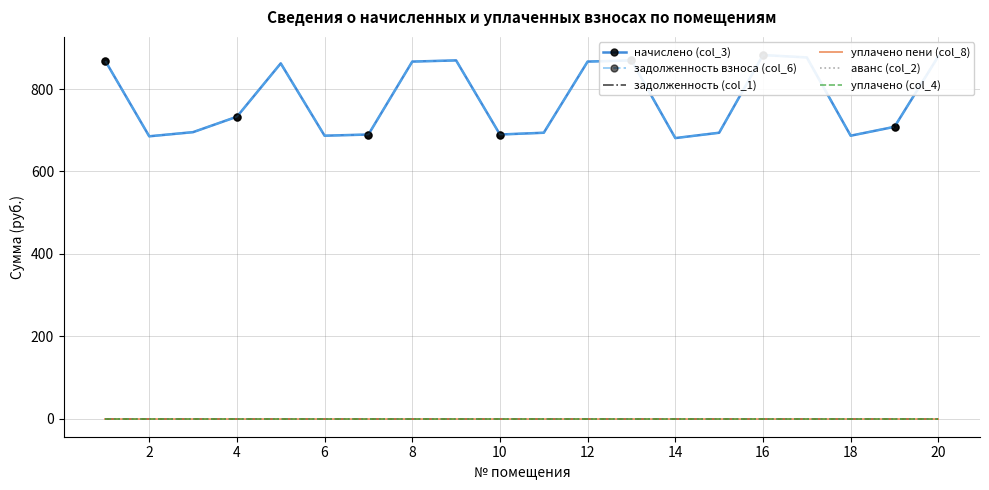

List the series in order of their peak value, lowest first.

задолженность (col_1), уплачено пени (col_8), аванс (col_2), уплачено (col_4), начислено (col_3), задолженность взноса (col_6)